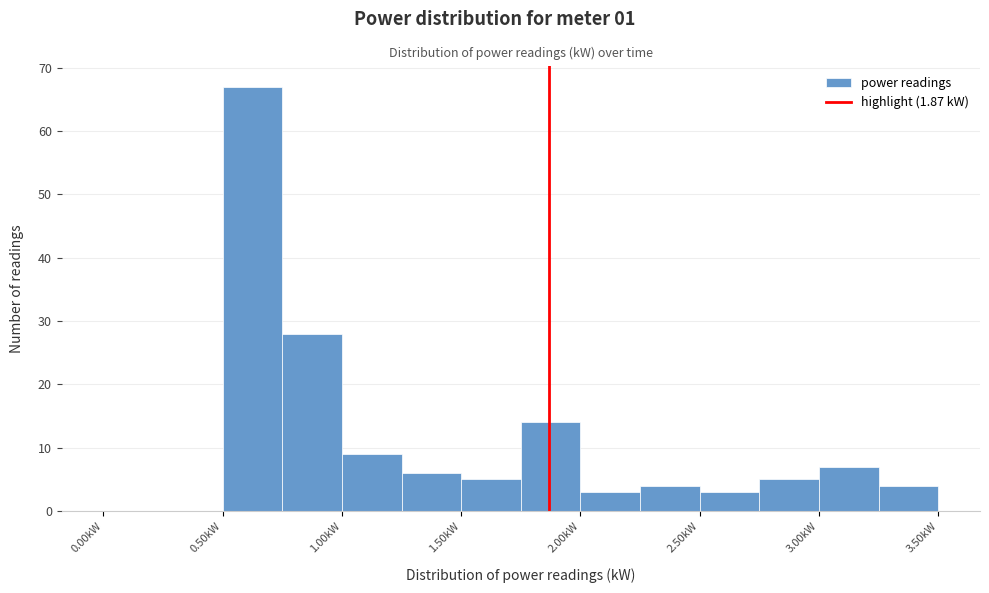

Reading left to right, list every bar in this chart as the range it spans on the x-axis followed by its height. The values are not printed on the chart, so give them approximately, as read against the axis.

0.00 to 0.25: 0
0.25 to 0.50: 0
0.50 to 0.75: 67
0.75 to 1.00: 28
1.00 to 1.25: 9
1.25 to 1.50: 6
1.50 to 1.75: 5
1.75 to 2.00: 14
2.00 to 2.25: 3
2.25 to 2.50: 4
2.50 to 2.75: 3
2.75 to 3.00: 5
3.00 to 3.25: 7
3.25 to 3.50: 4